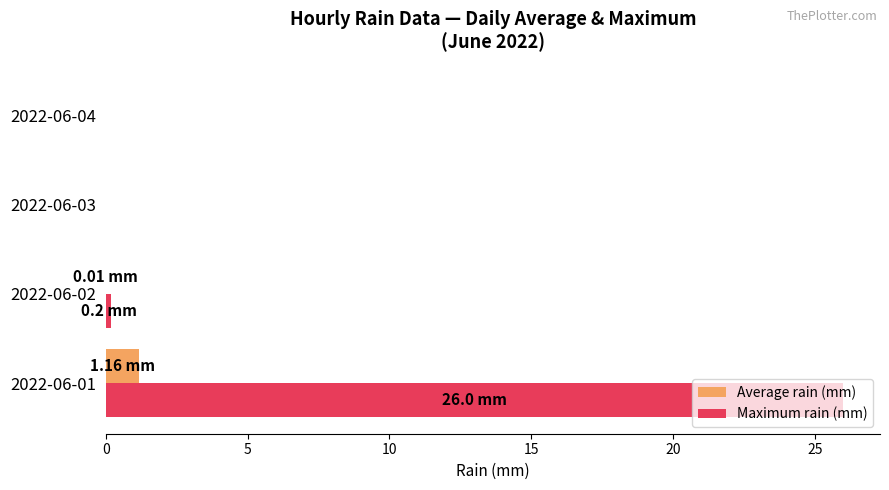

Which series has the largest total across all categories?

Maximum rain (mm)